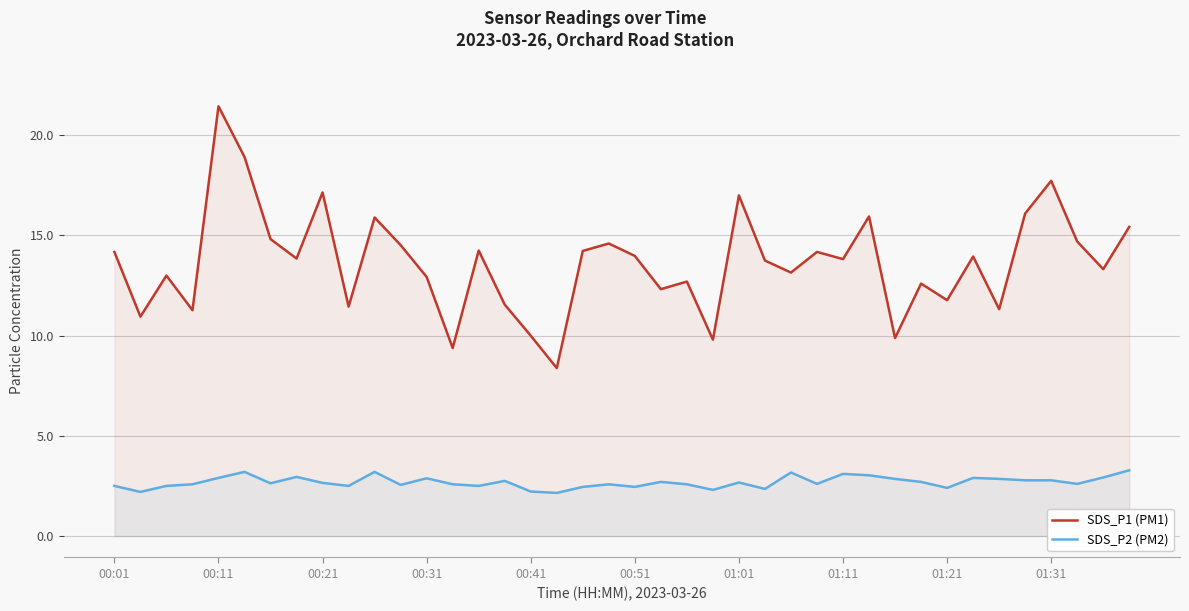

In SDS_P2 (PM2), how many points are higher than both neighbors (excluding endpoints)?

11